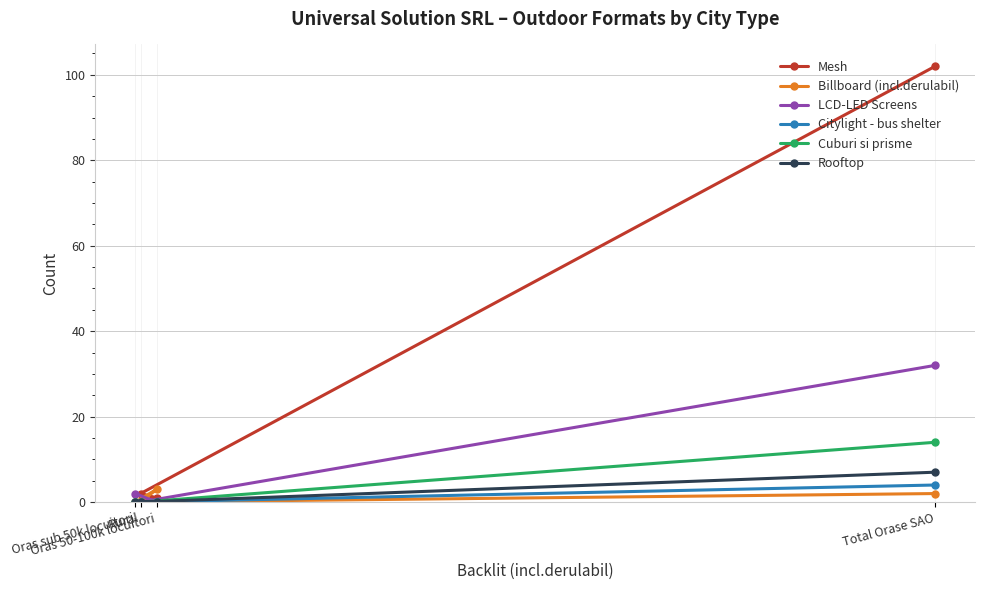

What is the sum of all Billboard (incl.derulabil) values?

5